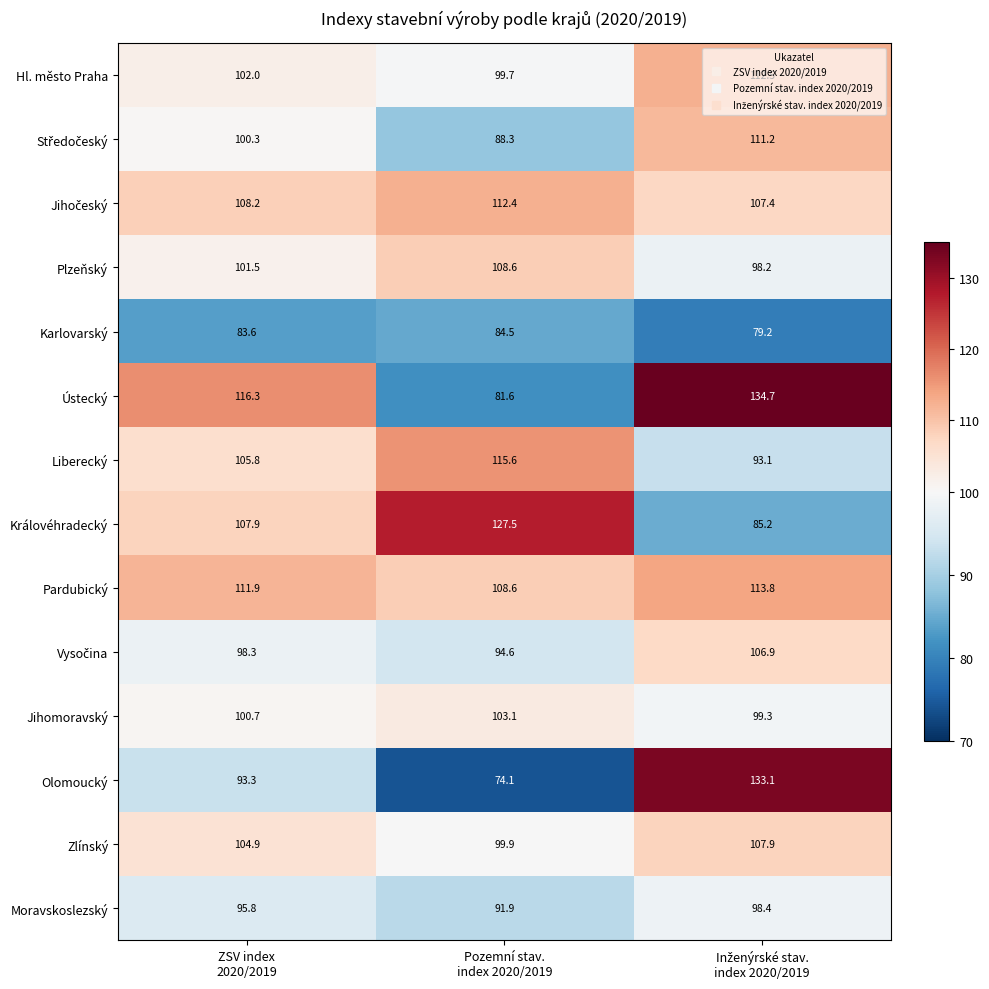

What is the average value of the Olomoucký series?

100.2